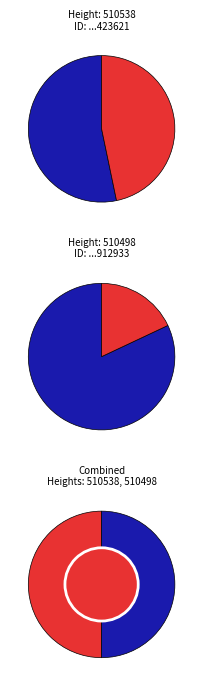

Which has a higher value, 510498 or 510538?

510538